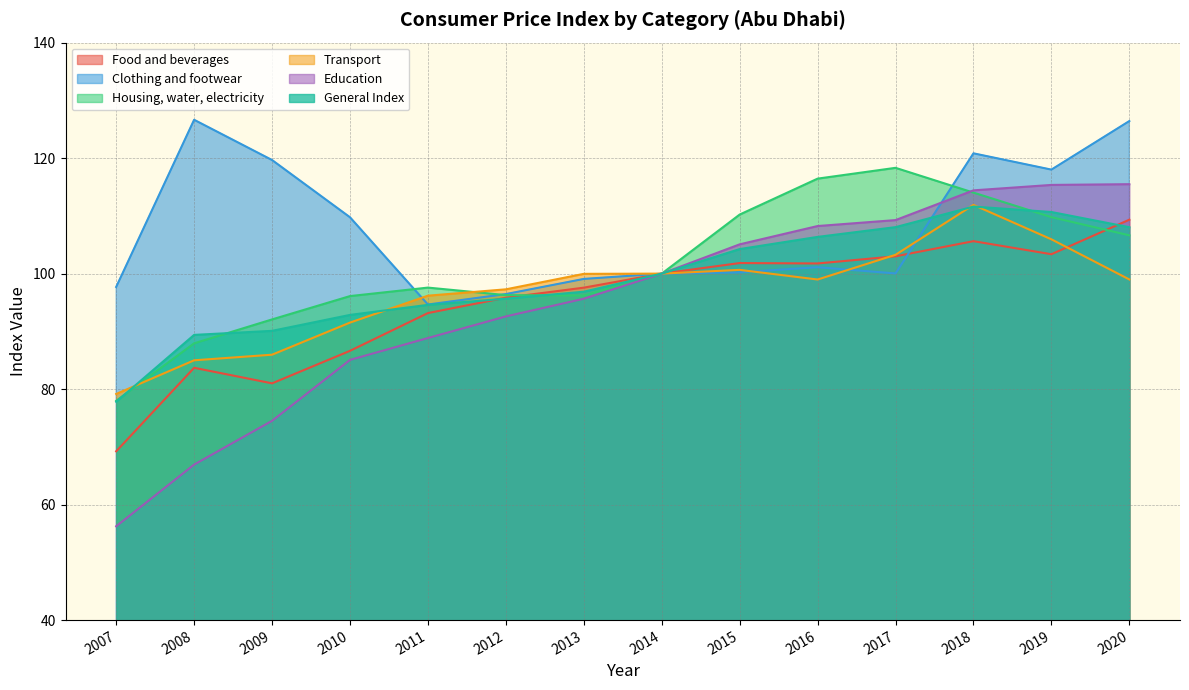

True or false: Education and Transport cross at least once.

False